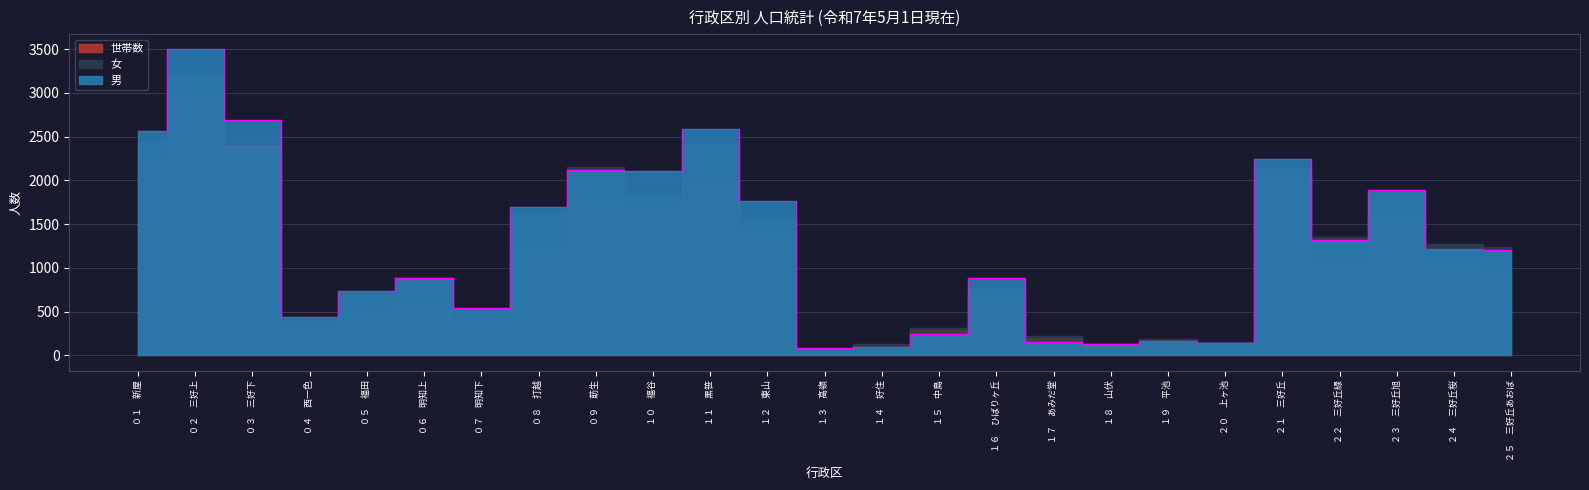

Read the 世帯数 value at ２３　三好丘旭, to the nearest 50.

1600